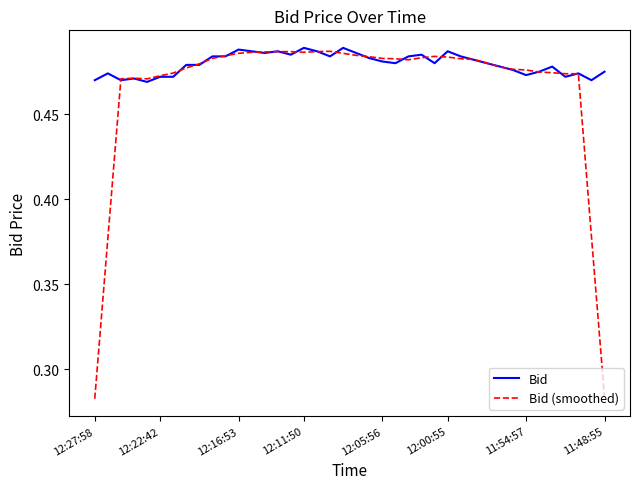

Which series has the largest total across all categories?

Bid